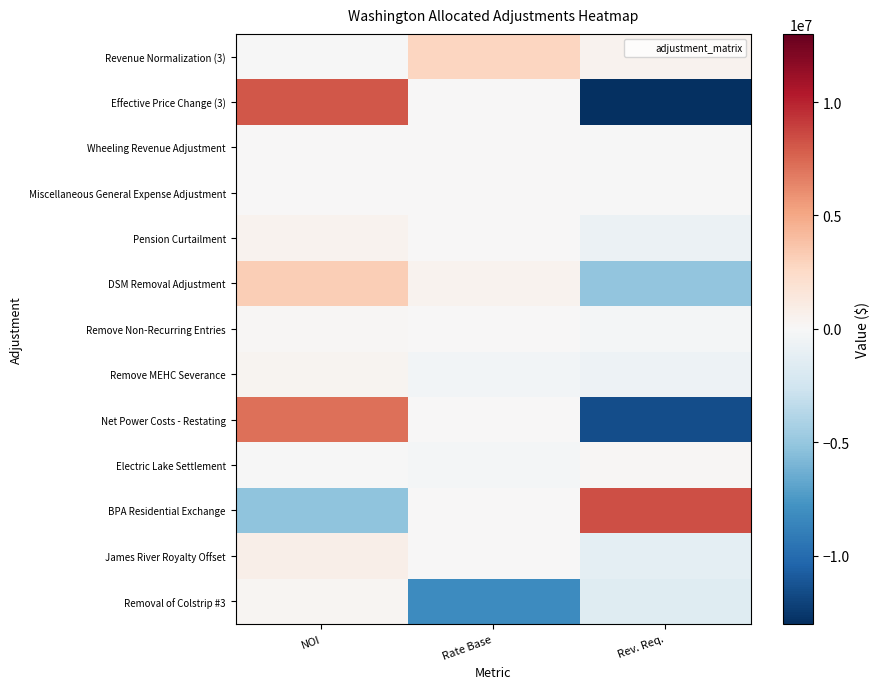

Between NOI and Rate Base, which is larger?

Rate Base